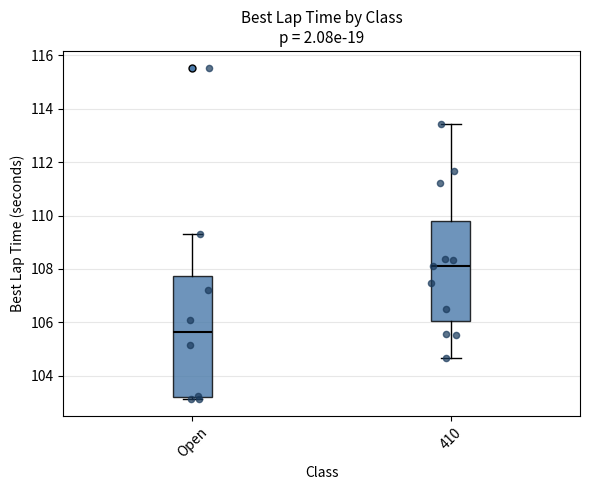

Reading left to right, transcribe this box plot: for each box, give where its median line is, the range the box spans, and where its two whiskers end, as read against the y-axis. The values are not printed on the chart, so give them approximately, as read against the axis.

Open: median 105.6, box 103.2 to 107.8, whiskers 103.2 (just below the box's lower edge) to 109.4
410: median 108.2, box 106.0 to 109.8, whiskers 104.6 to 113.4